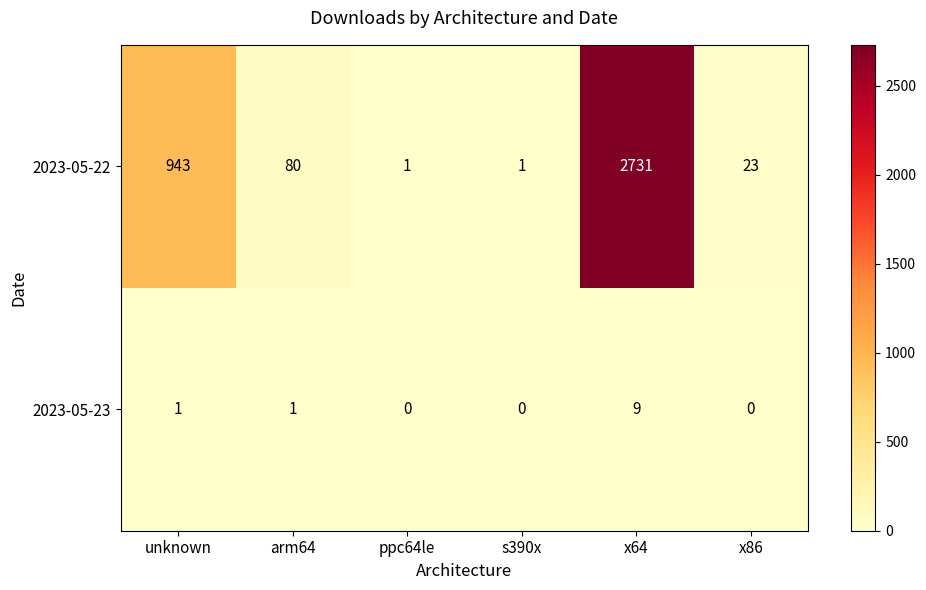

How many data points does each series have?

6